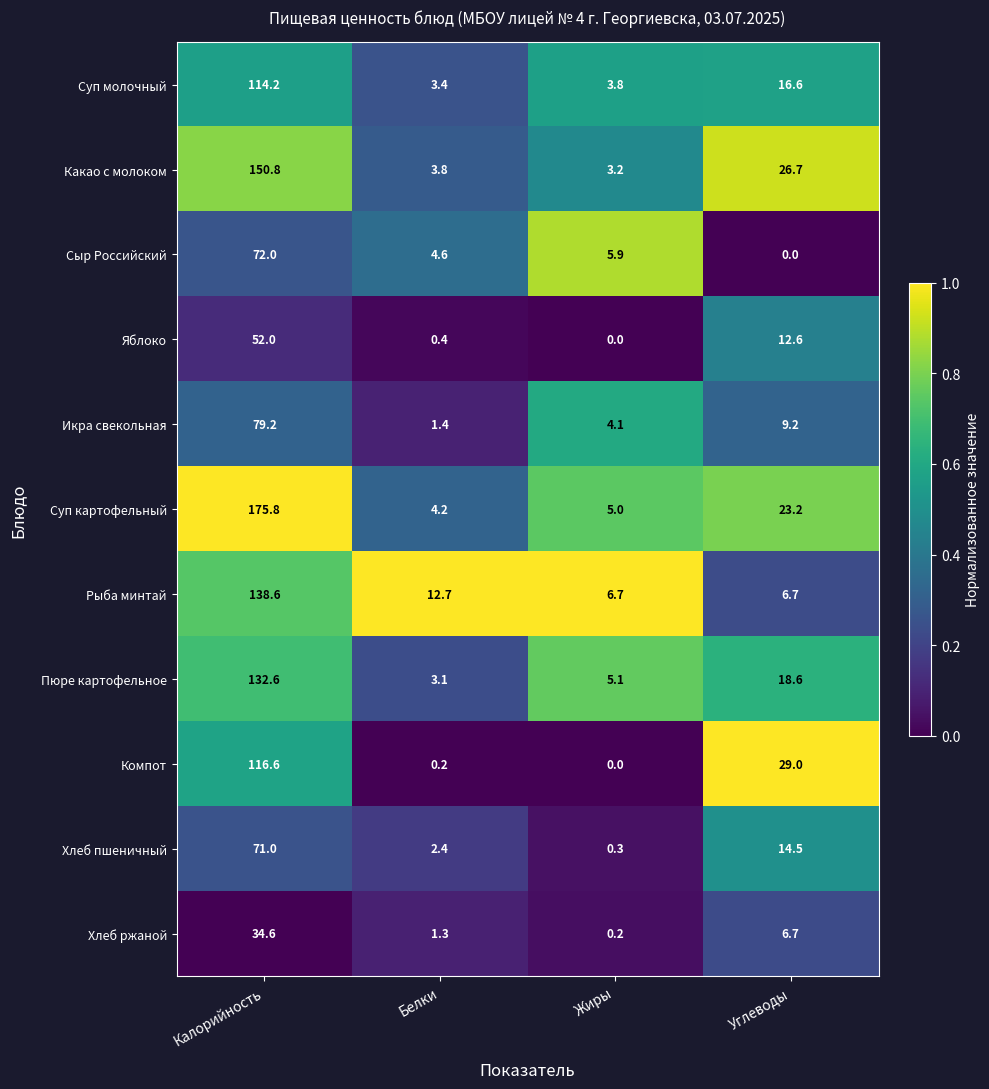

What is the maximum value shown in the chart?

175.8